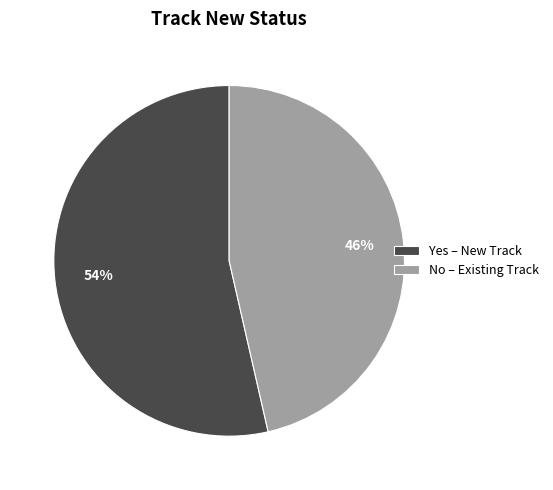

To the nearest percent, what portion does No represent?

46%